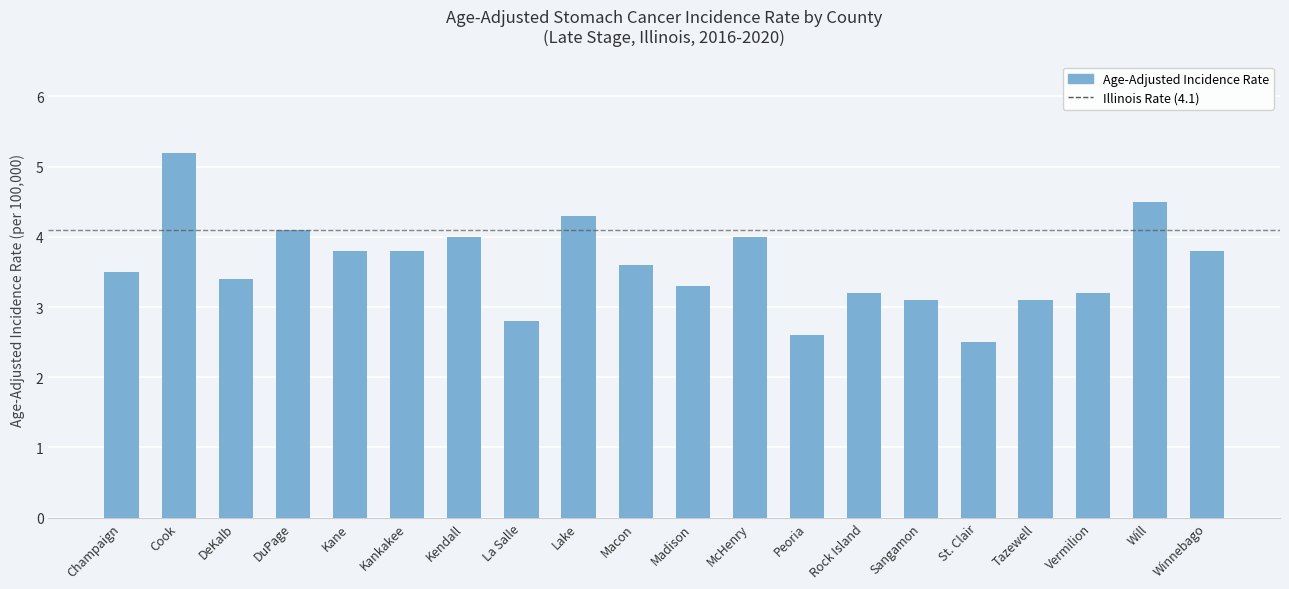

What is the sum of the values at Kankakee and Vermilion?

7.0